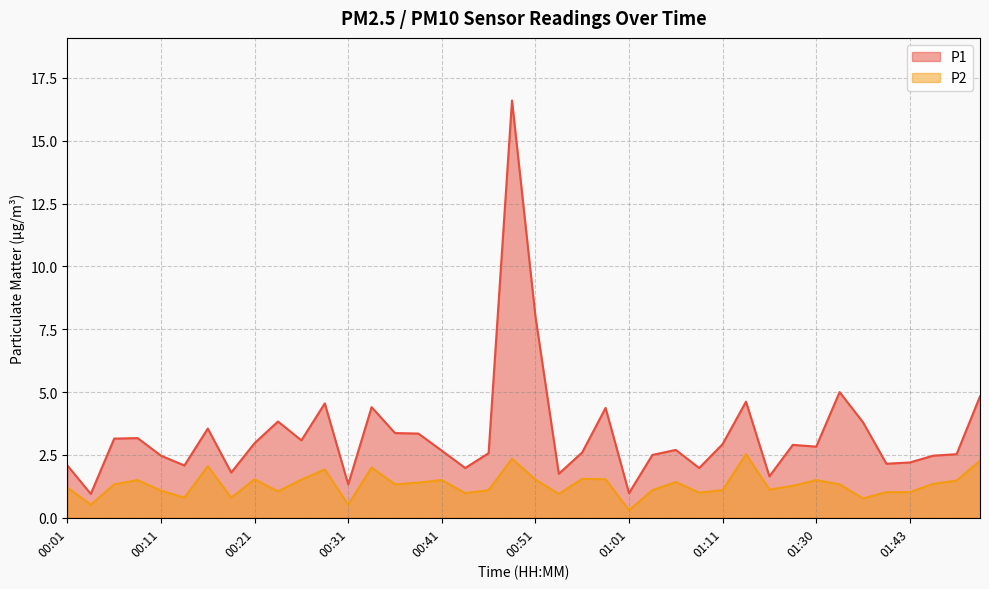

Which category has the lowest value in the P2 series?

01:01